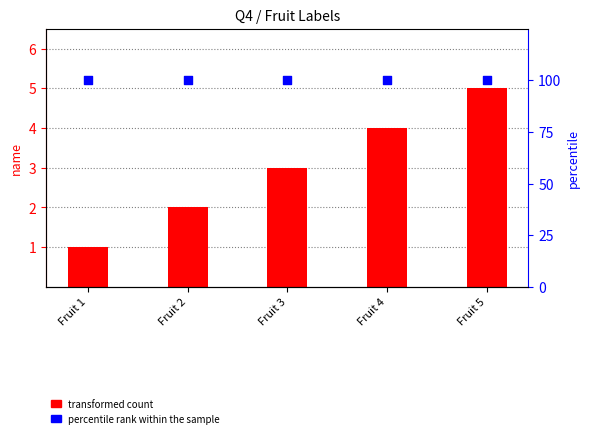

At which category is the sum across all series the highest?

Fruit 5